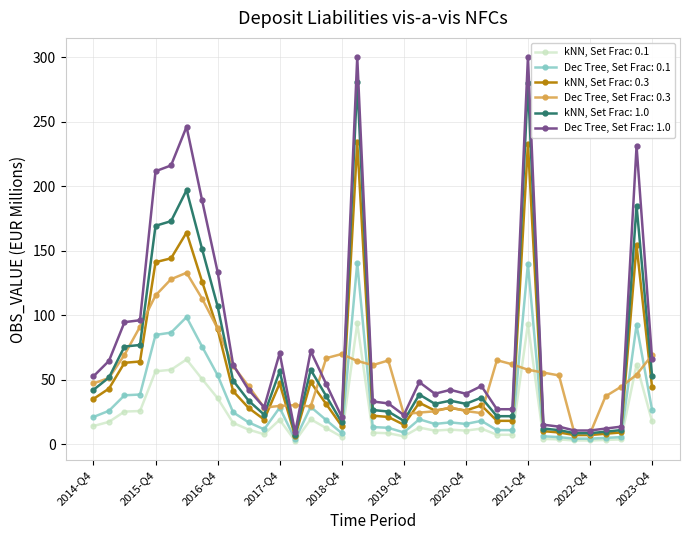

Count the number of categories in the chart.

37